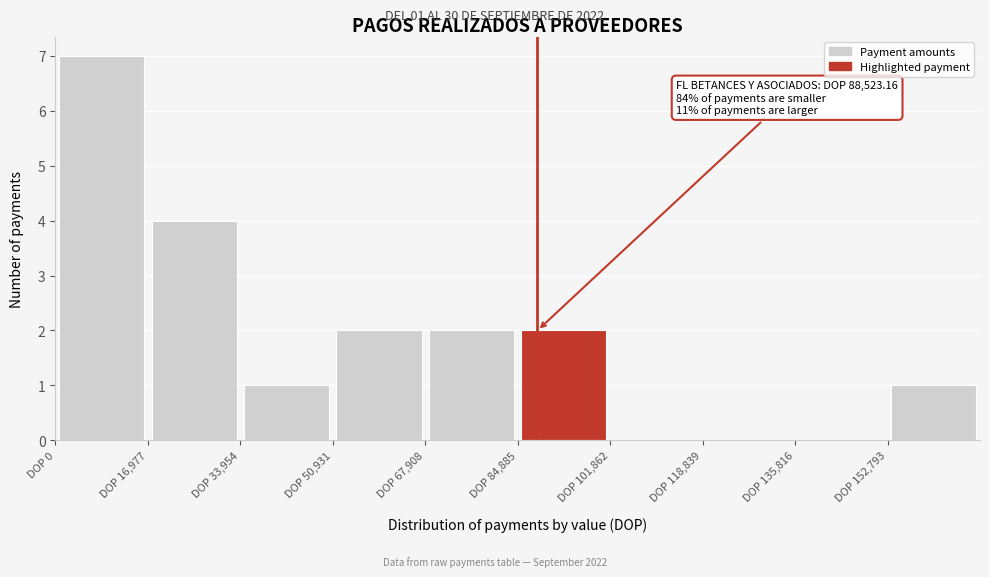

Over which range of the x-axis is the bar tallest?

0 to 16000